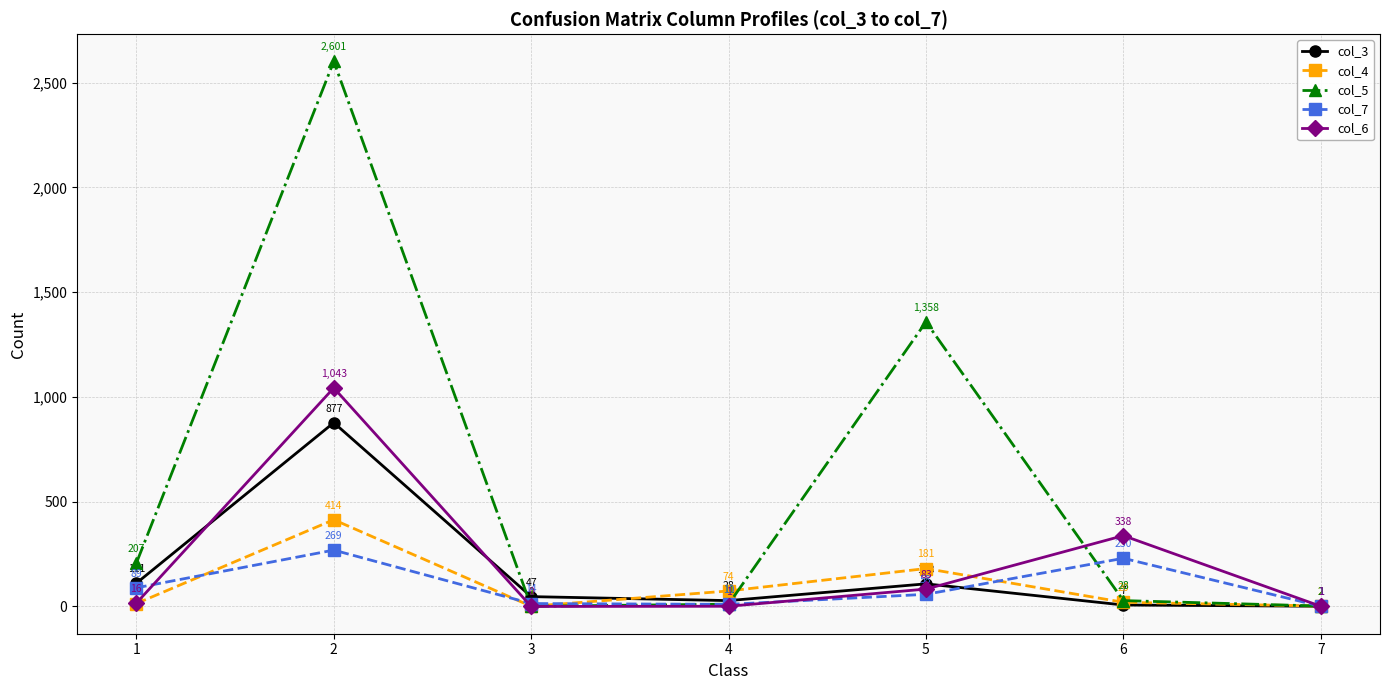

How many lines are shown in the chart?

5